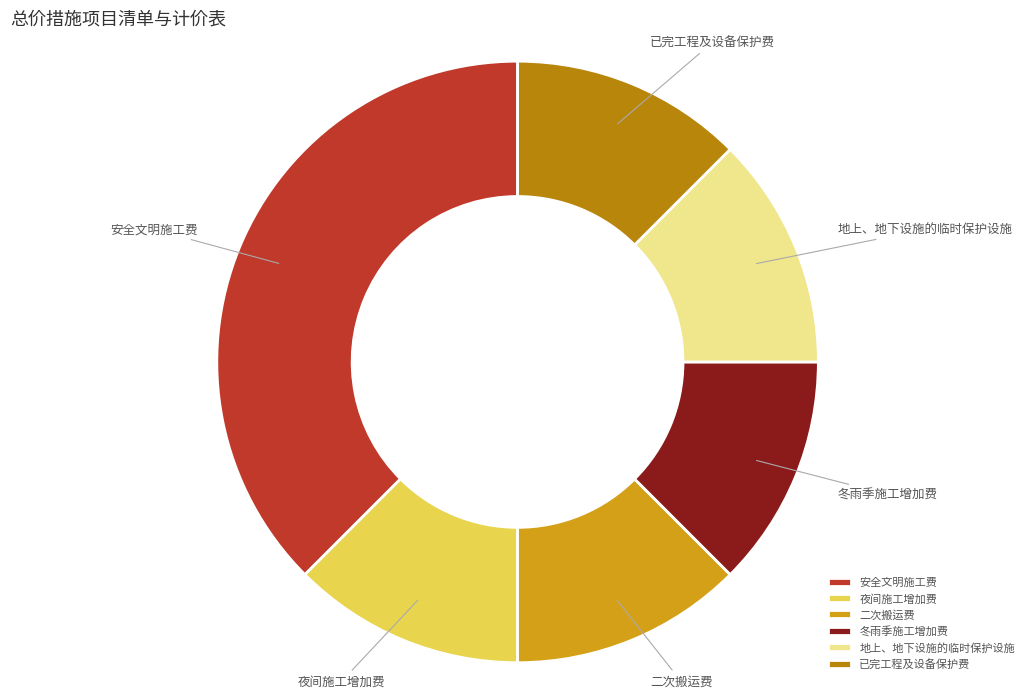

Count the number of slices in the pie.

6